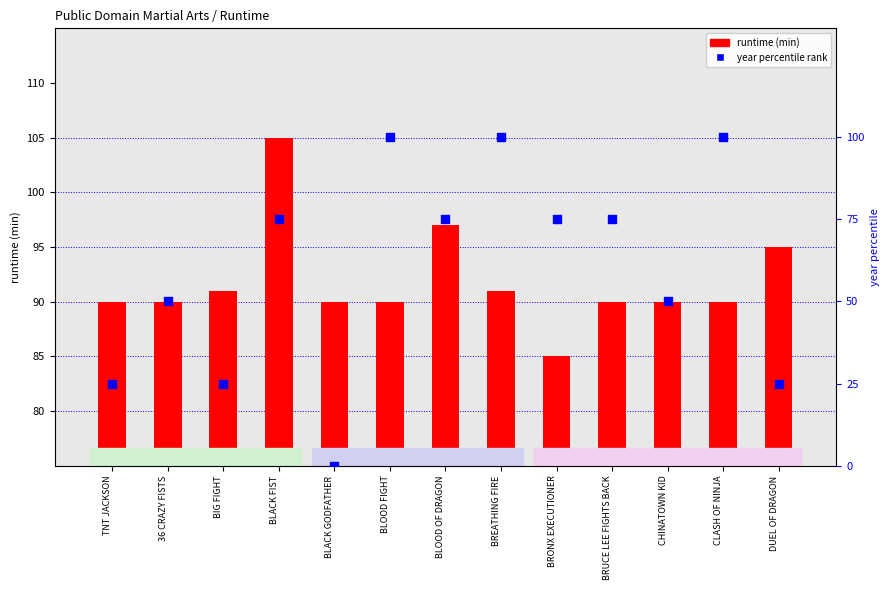

Which series reaches the maximum Y coordinate?

runtime (min)